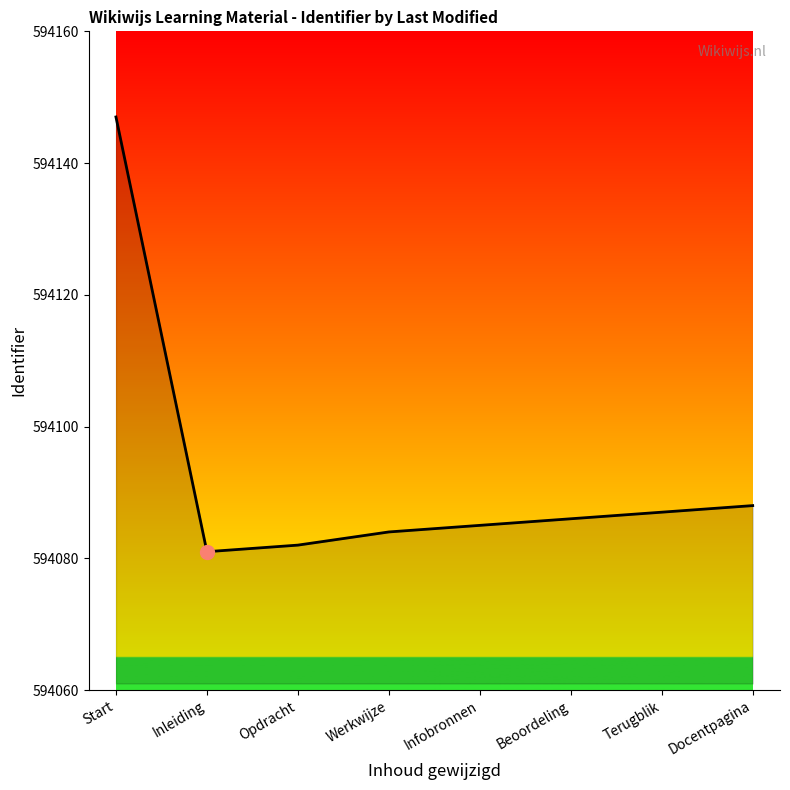

Which has a higher value, Opdracht or Terugblik?

Terugblik